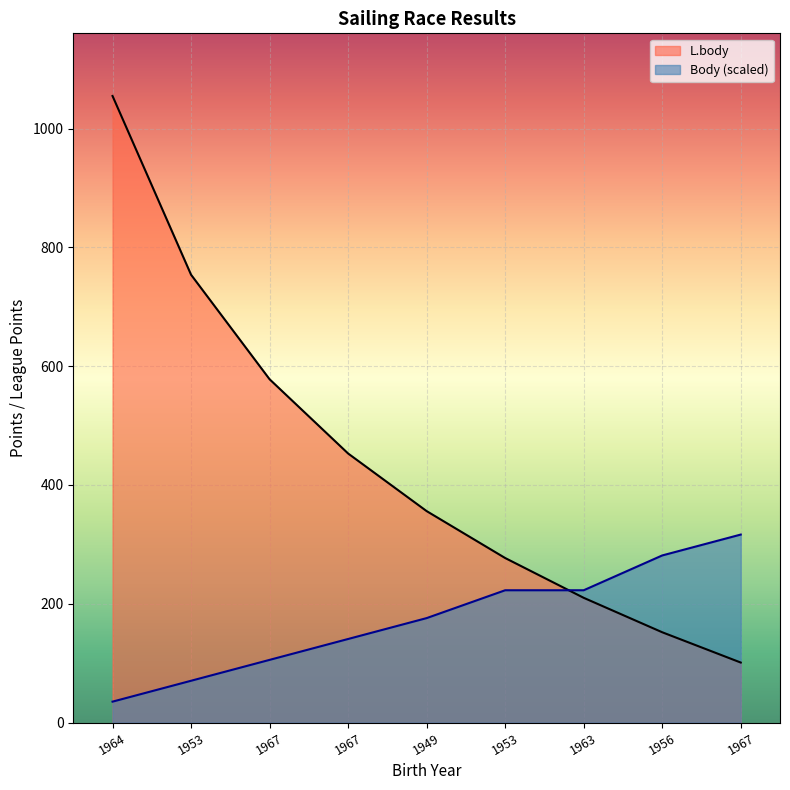

What is the total value across all series at 1967?

683.5